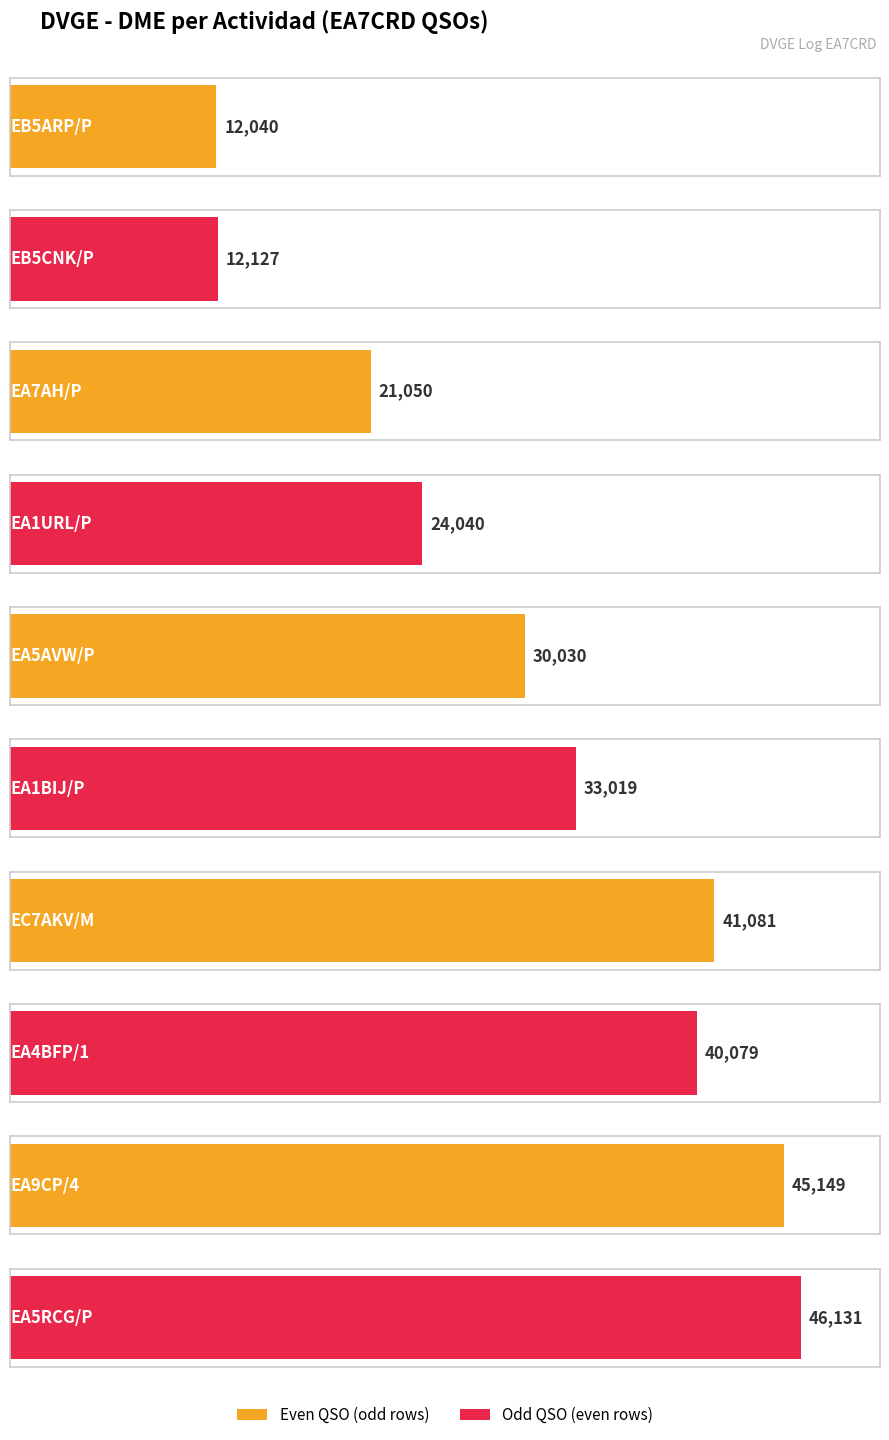

What is the difference between the values at EA9CP/4 and EA1BIJ/P?

12130